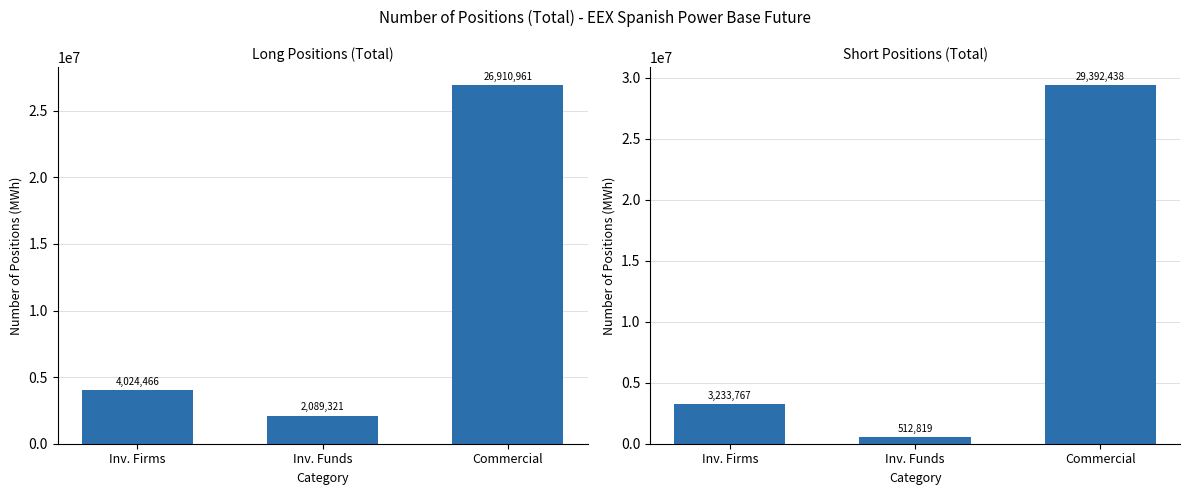

What is the difference between the highest and lowest values at Inv. Funds?

1576502